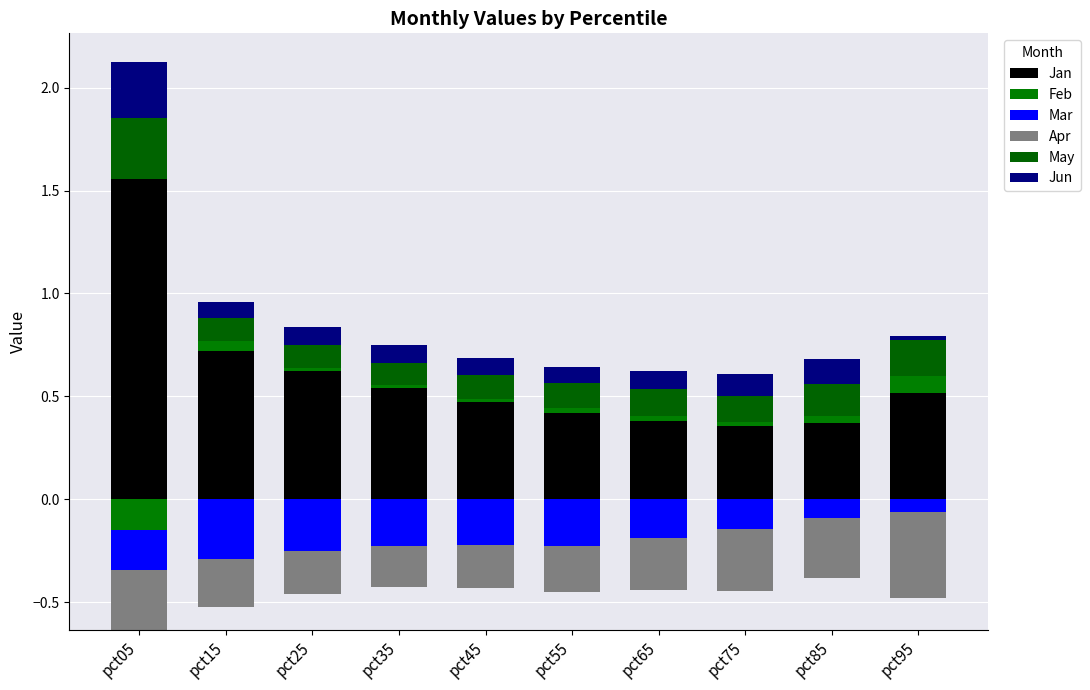

Between pct15 and pct25, which series saw the biggest shift?

Jan